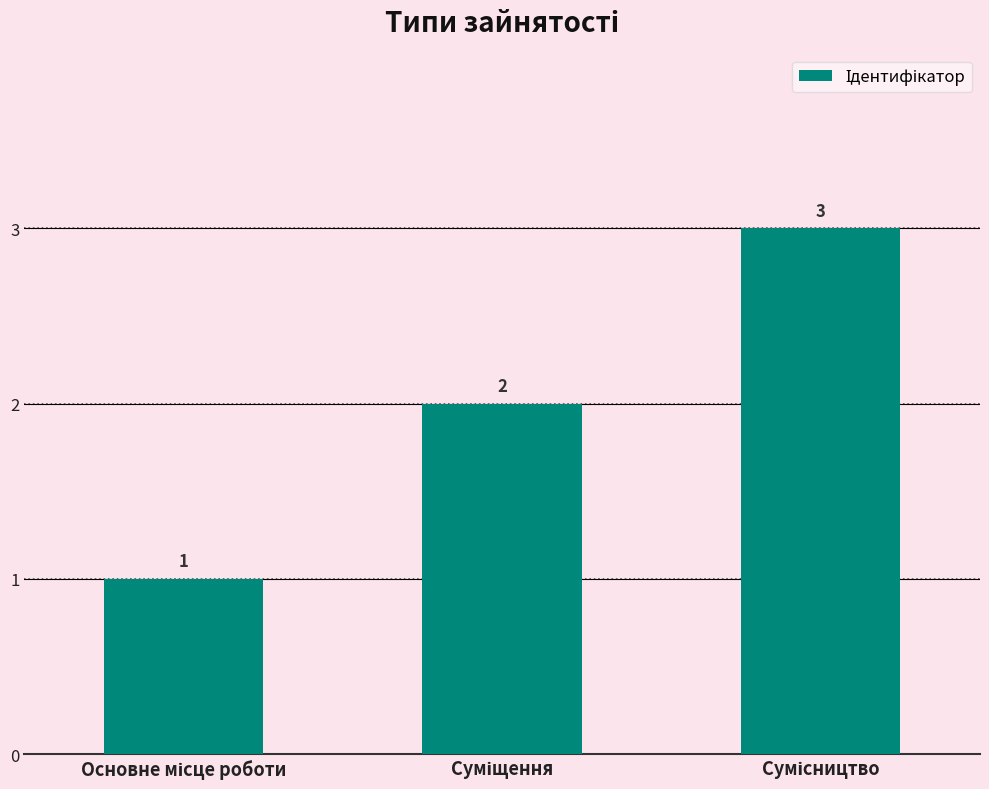

Count the values in the range 1 to 3.

3